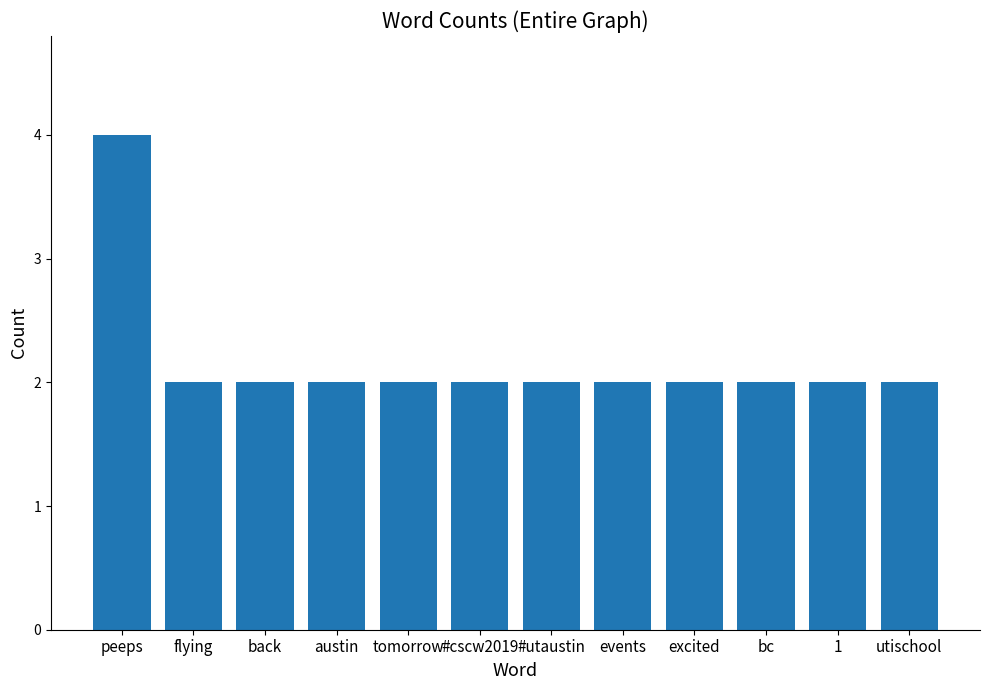

Between peeps and #cscw2019, which is larger?

peeps